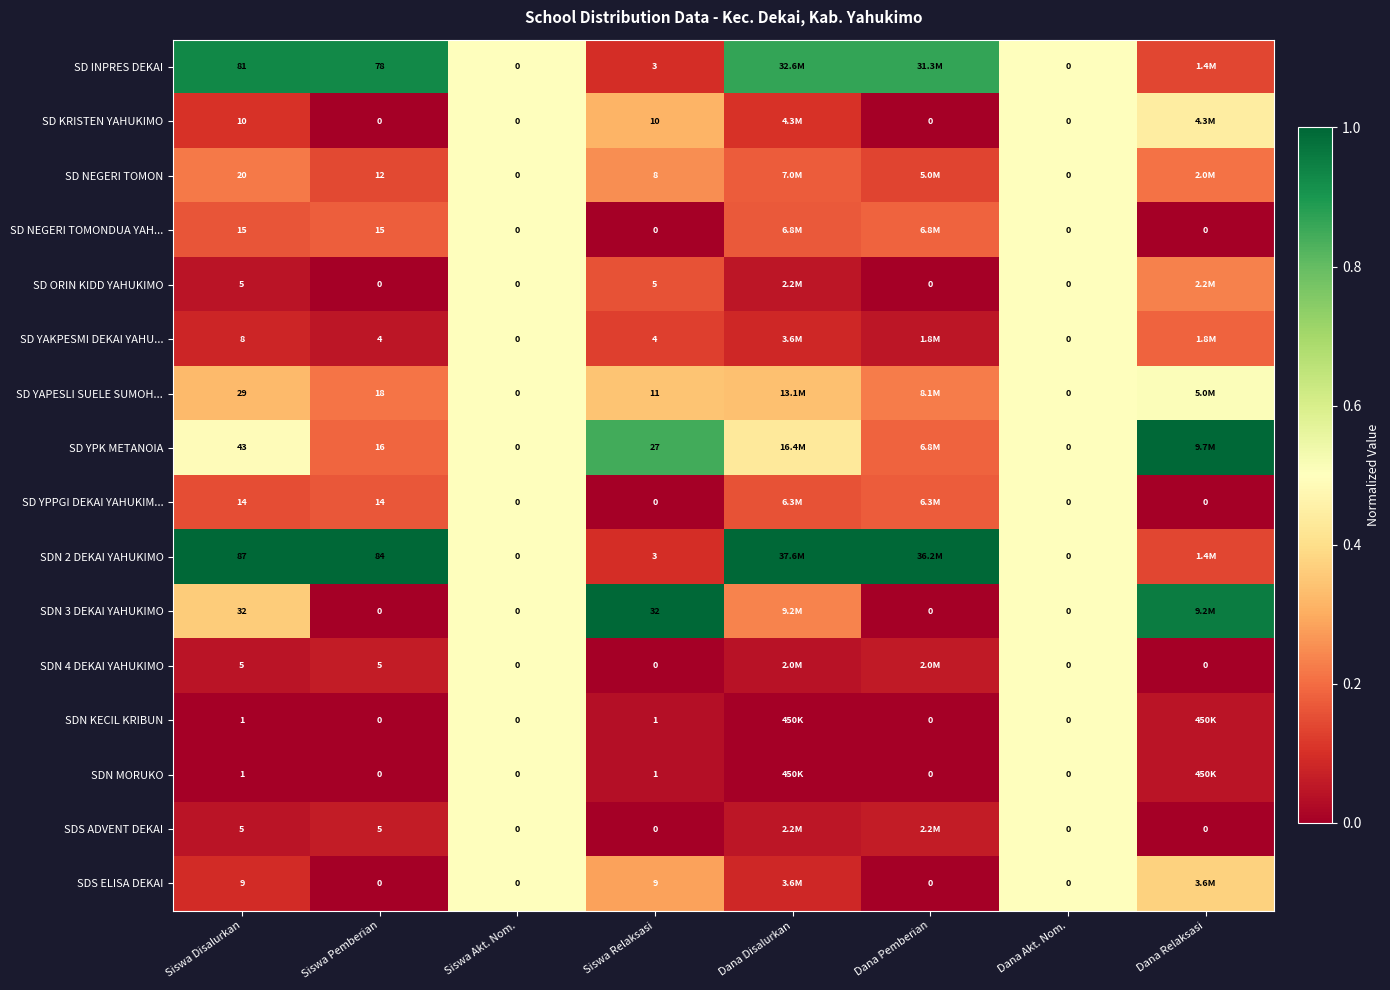

Is the value of SDN 3 DEKAI YAHUKIMO at Dana Pemberian greater than the value of SD NEGERI TOMON at Siswa Relaksasi?

No